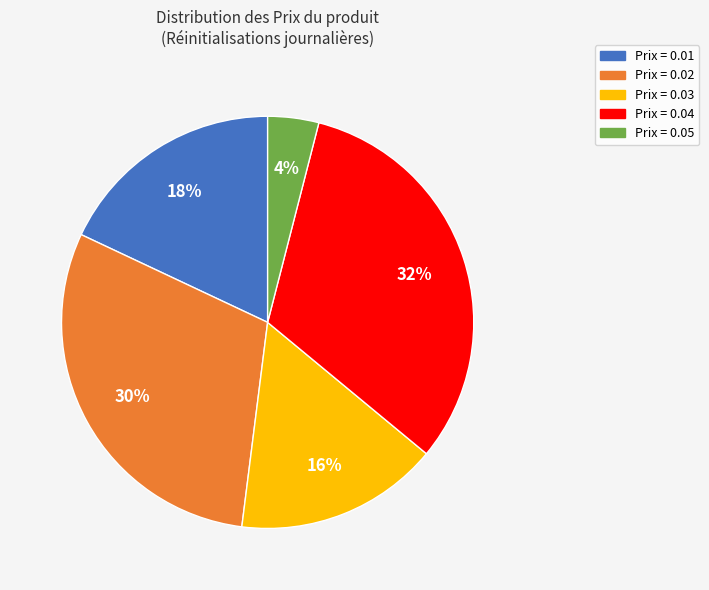

Is there any slice that represents more than half of the pie?

No